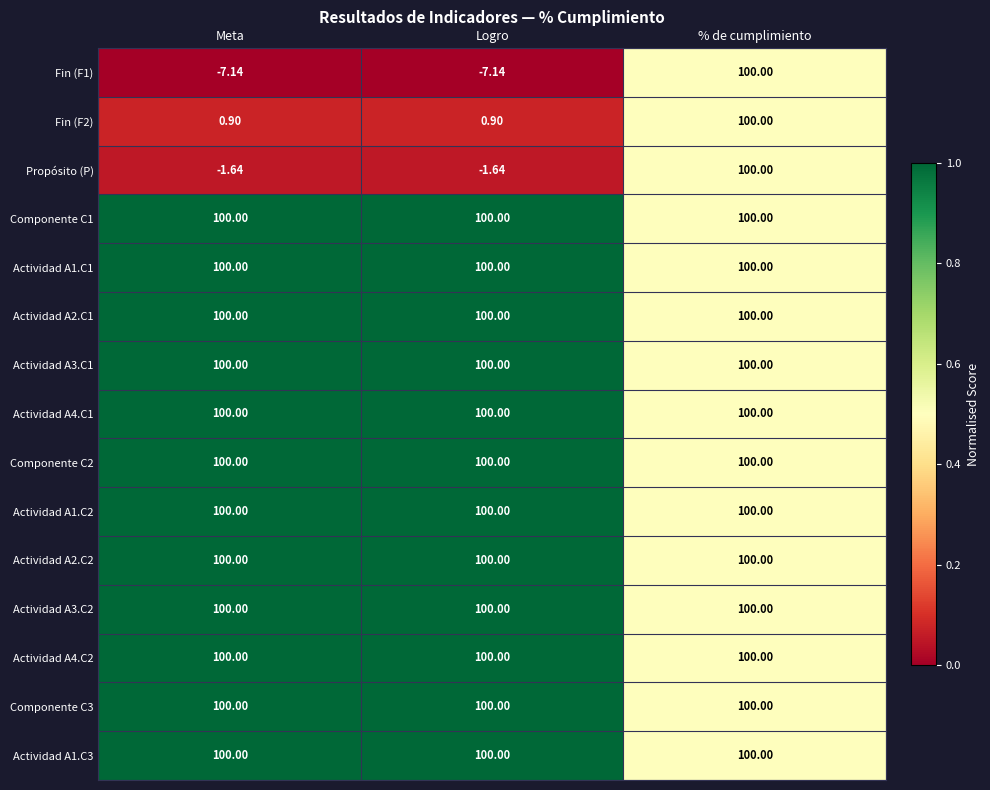

At which category is the sum across all series the highest?

% de cumplimiento